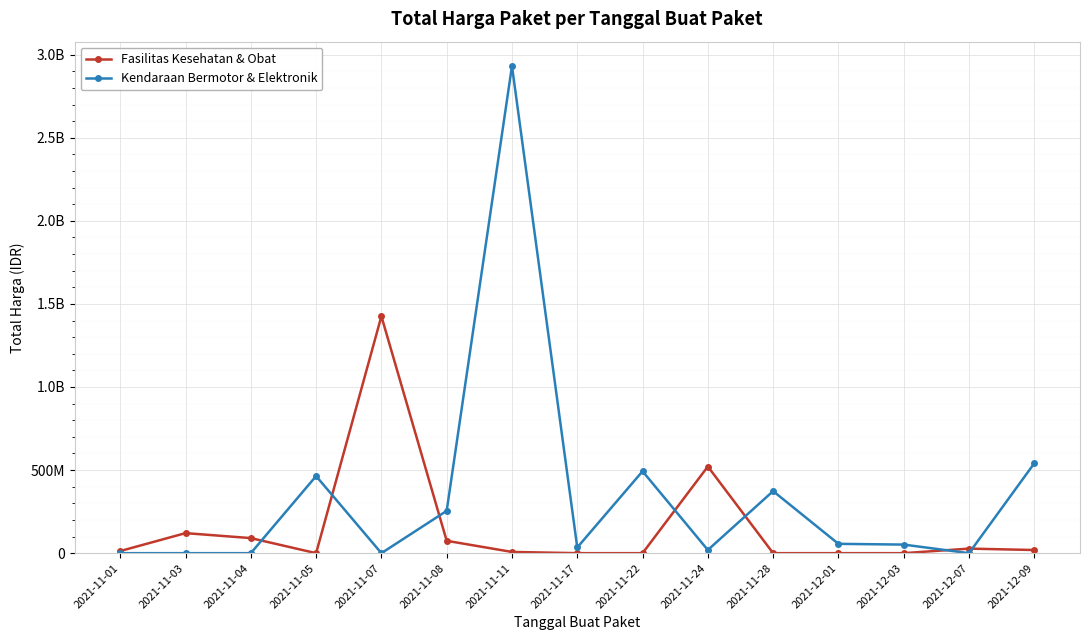

Which category has the highest value in the Fasilitas Kesehatan & Obat series?

2021-11-07